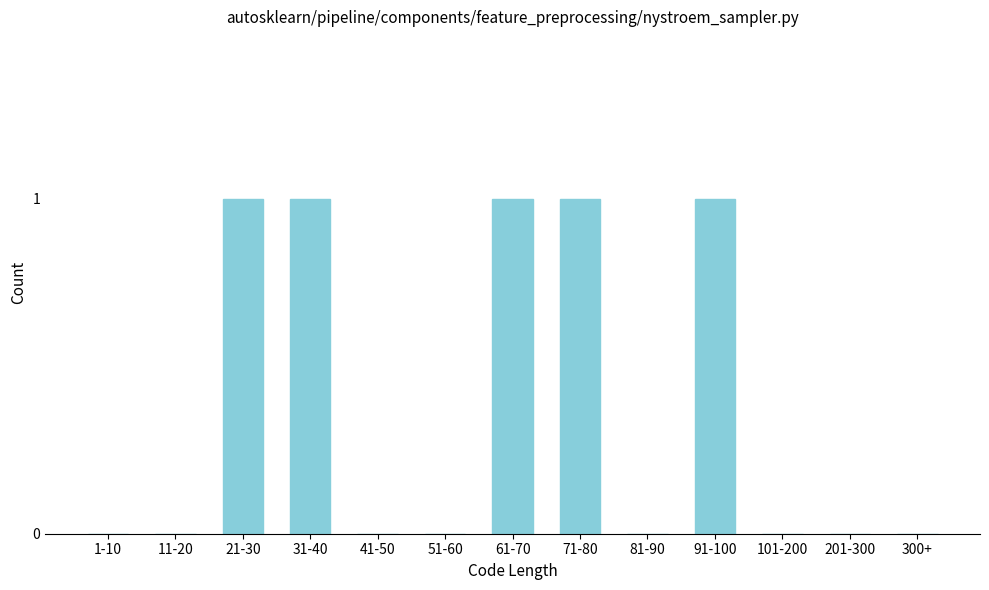

Reading left to right, list all the values displayed in this chart.

1-10=0	11-20=0	21-30=1	31-40=1	41-50=0	51-60=0	61-70=1	71-80=1	81-90=0	91-100=1	101-200=0	201-300=0	300+=0